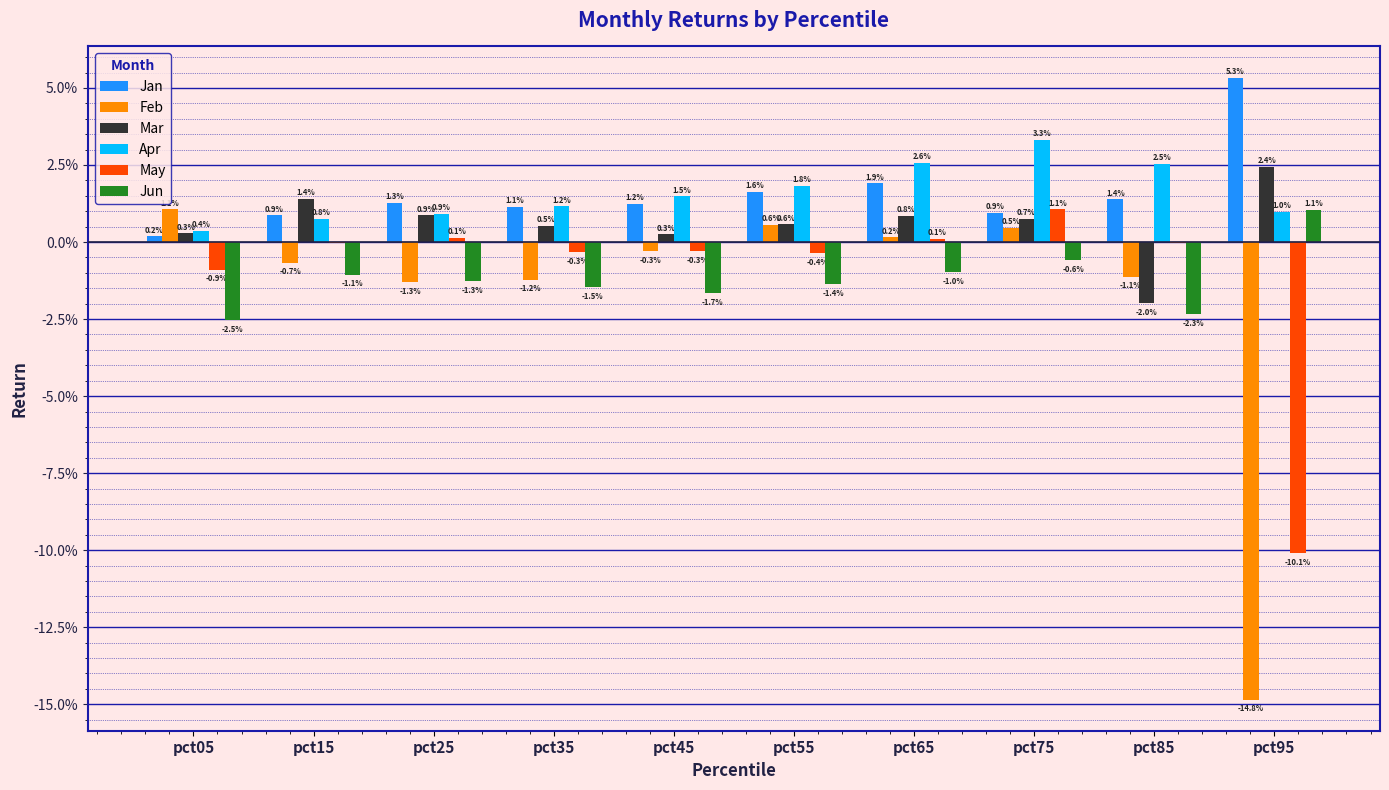

Reading left to right, extract all data points from this chart.

Jan: 0.0	0.0	0.0	0.0	0.0	0.0	0.0	0.0	0.0	0.1
Feb: 0.0	-0.0	-0.0	-0.0	-0.0	0.0	0.0	0.0	-0.0	-0.1
Mar: 0.0	0.0	0.0	0.0	0.0	0.0	0.0	0.0	-0.0	0.0
Apr: 0.0	0.0	0.0	0.0	0.0	0.0	0.0	0.0	0.0	0.0
May: -0.0	-0.0	0.0	-0.0	-0.0	-0.0	0.0	0.0	-0.0	-0.1
Jun: -0.0	-0.0	-0.0	-0.0	-0.0	-0.0	-0.0	-0.0	-0.0	0.0